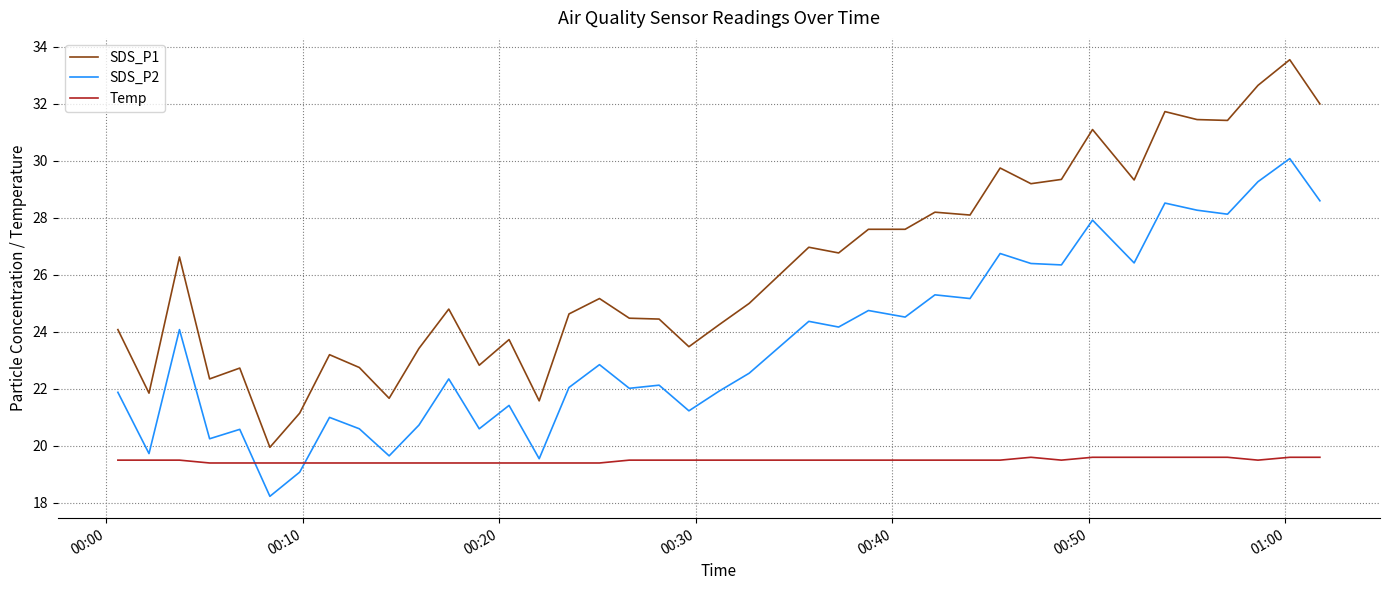

Which series has the largest total across all categories?

SDS_P1